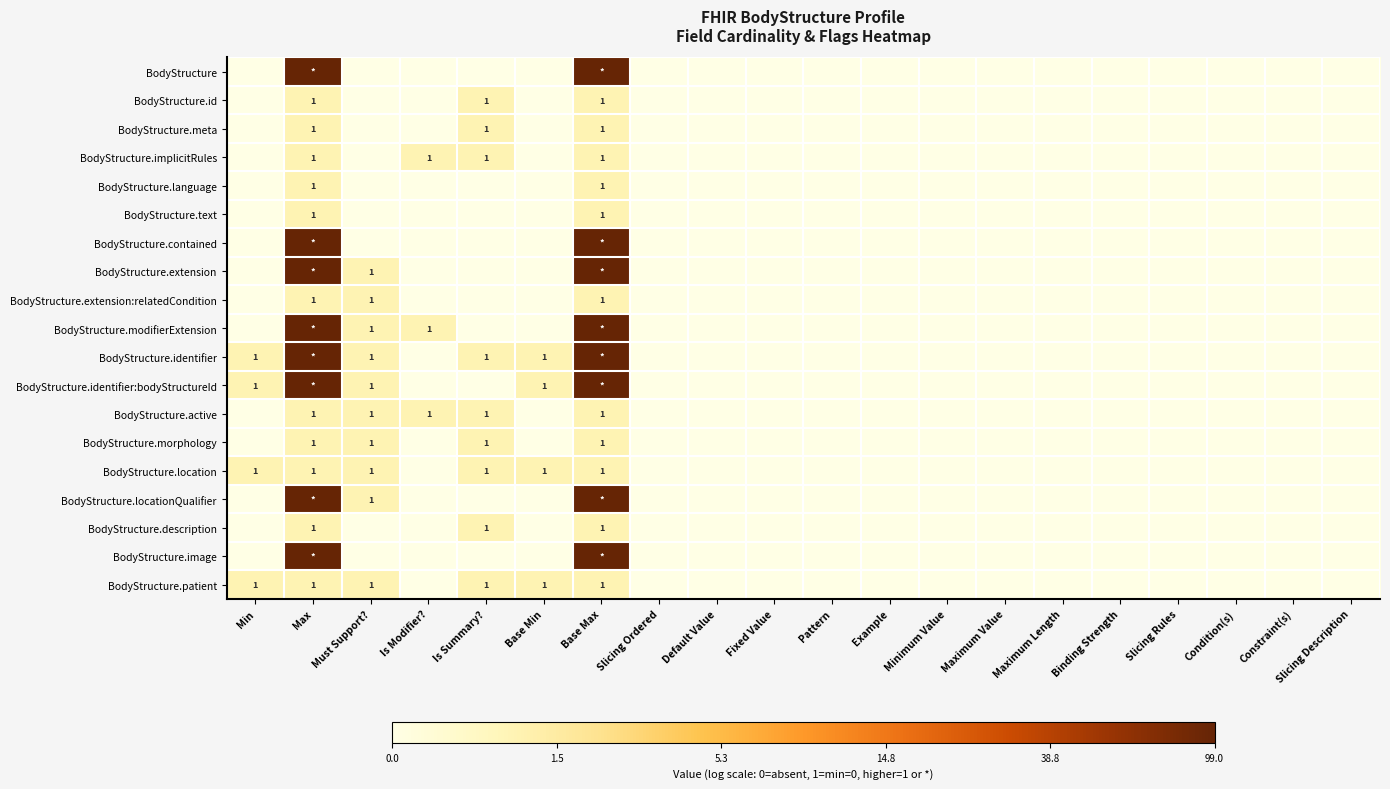

Rank the categories by BodyStructure.implicitRules value from highest to lowest.

Max, Is Modifier?, Is Summary?, Base Max, Min, Must Support?, Base Min, Slicing Ordered, Default Value, Fixed Value, Pattern, Example, Minimum Value, Maximum Value, Maximum Length, Binding Strength, Slicing Rules, Condition(s), Constraint(s), Slicing Description